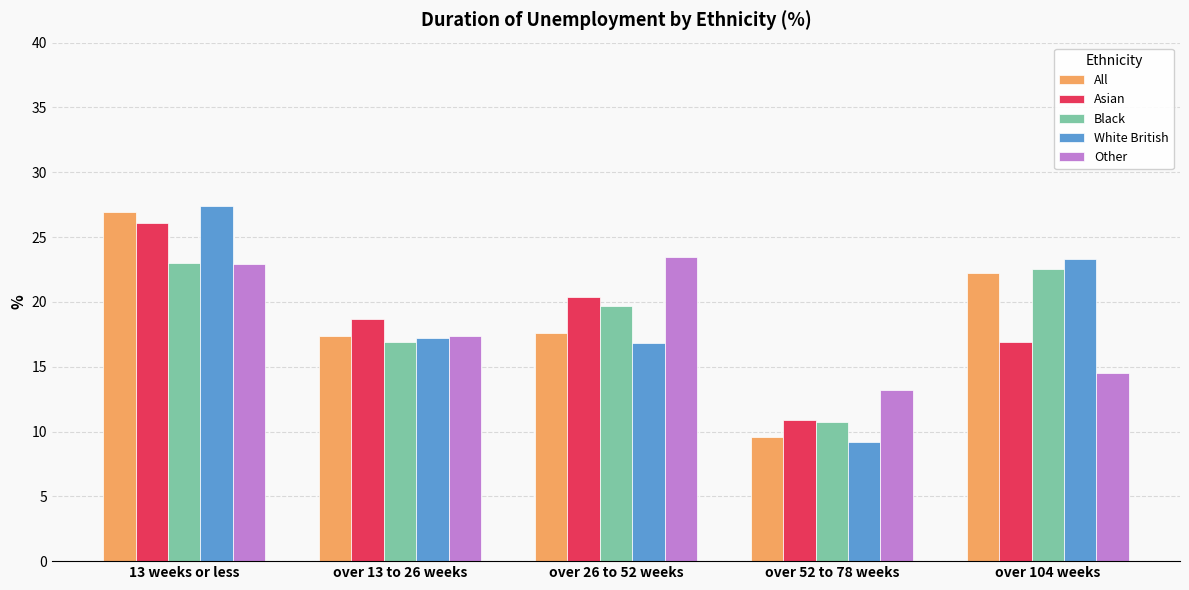

What is the total value across all series at over 26 to 52 weeks?

98.0